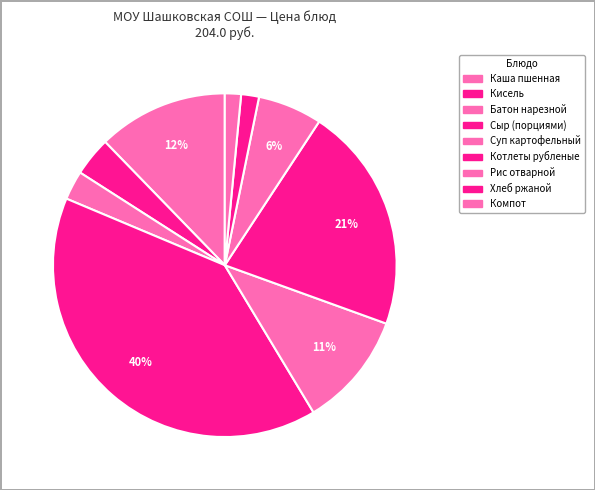

Do Сыр (порциями) and Компот together represent more than half of the pie?

No